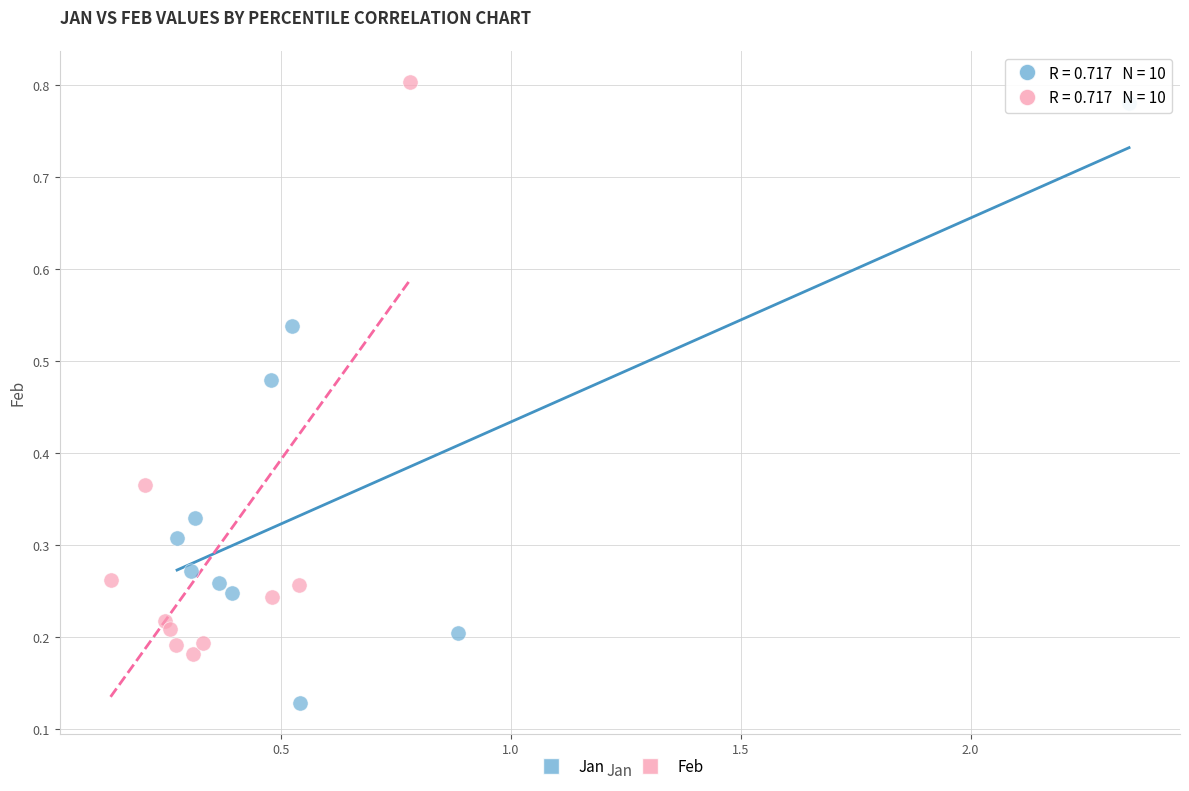

Which series has the largest Y range (max minus min)?

Jan